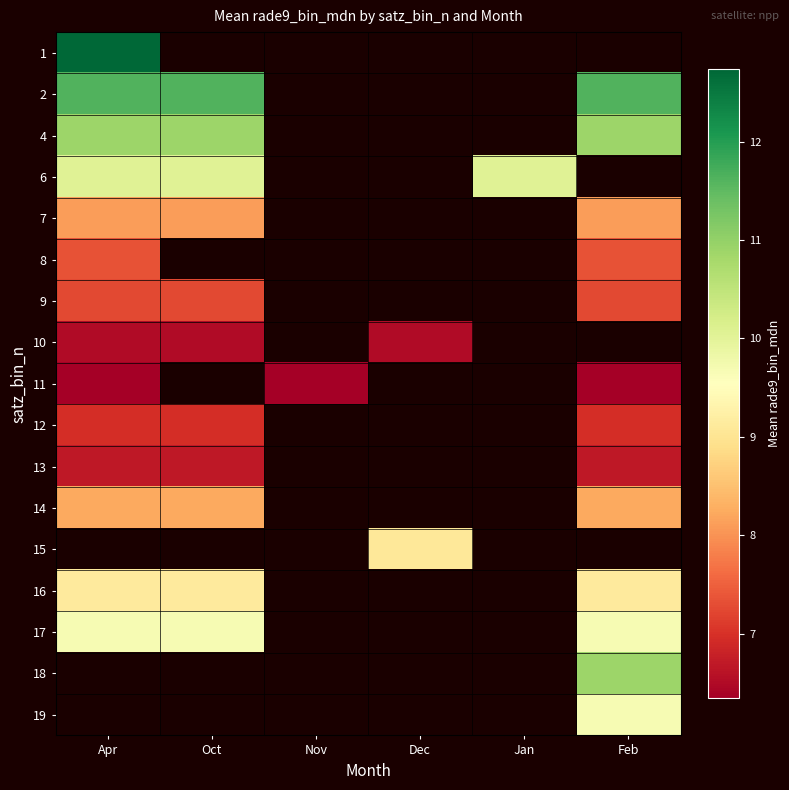

Is the value of 2 at Oct greater than the value of 14 at Oct?

Yes